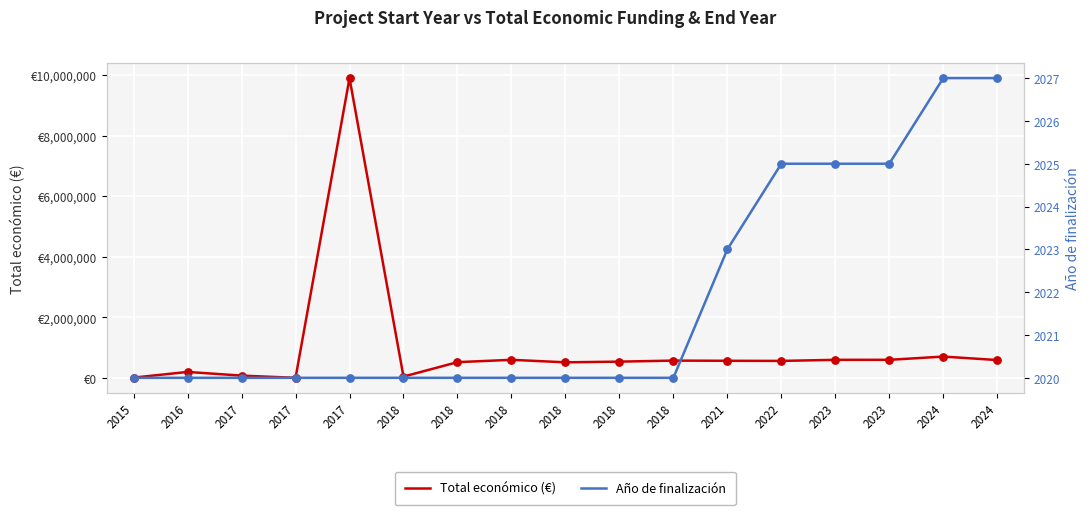

Which series contains the highest Y value?

Total económico (€)